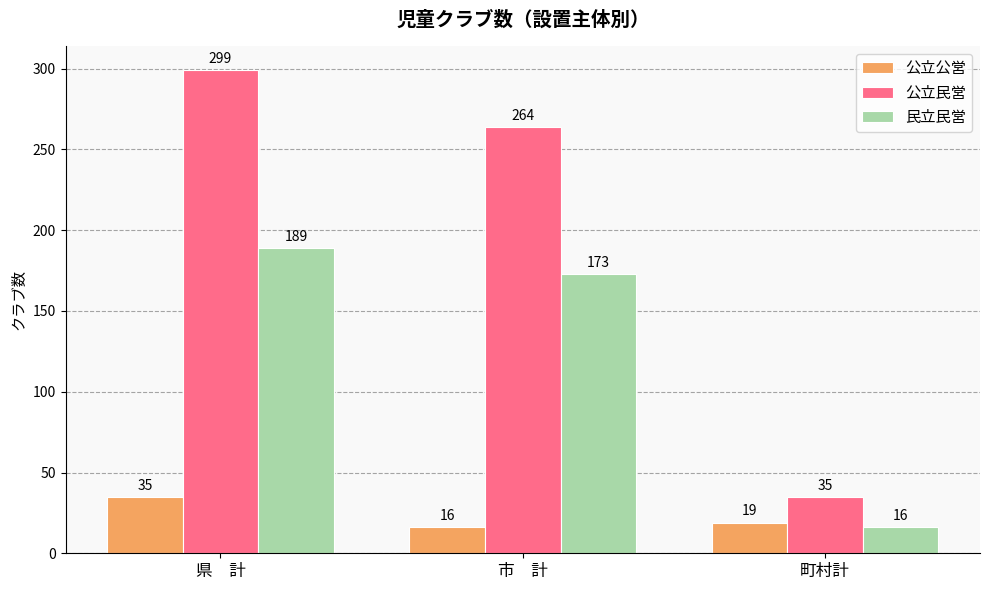

How many groups of bars are there?

3